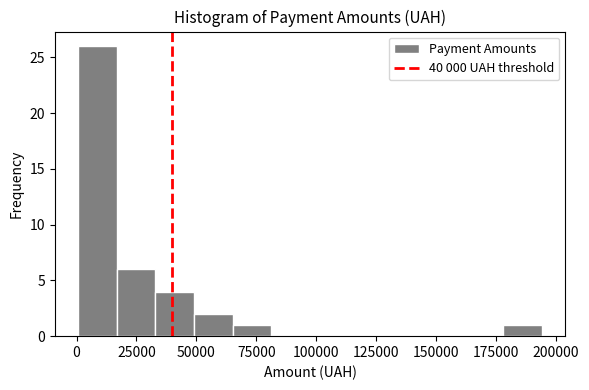

Read against the x-axis, roughly where is the centre of the tallest bar?

10000